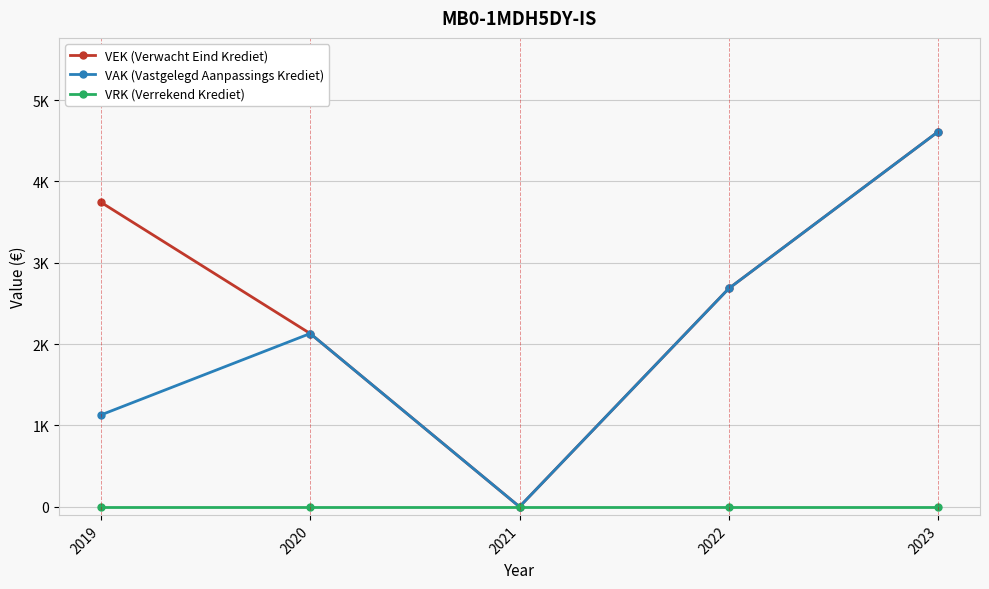

Which series has the largest total across all categories?

VEK (Verwacht Eind Krediet)